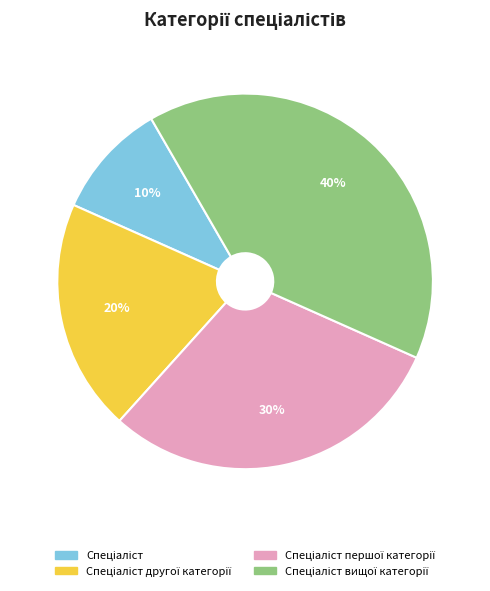

To the nearest percent, what is the difference between the largest and smallest slice percentages?

30%